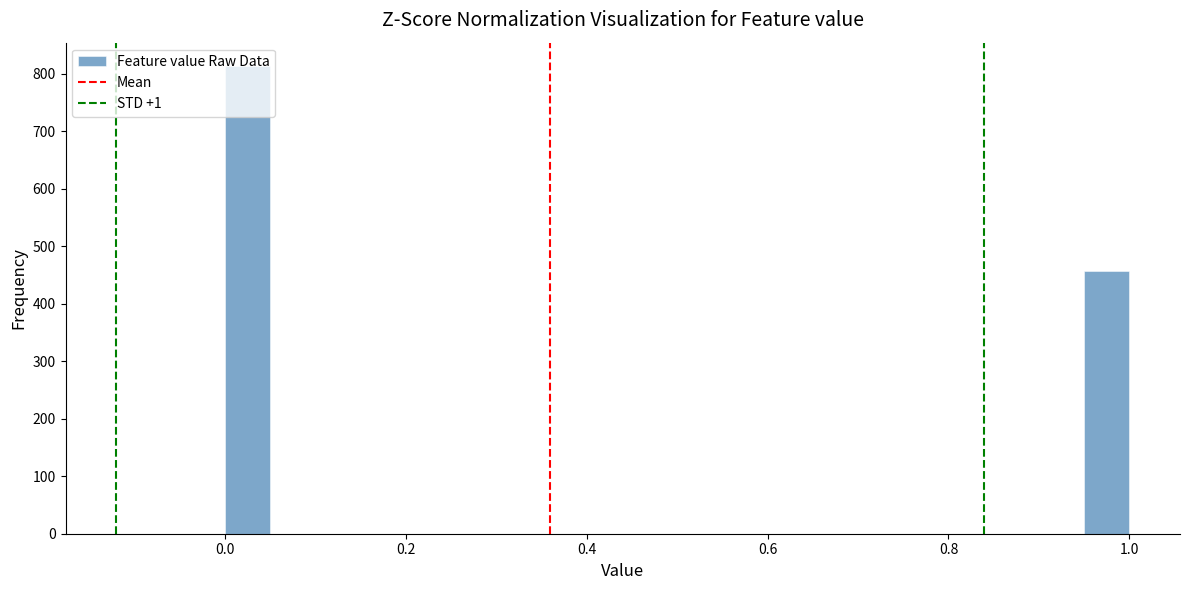

Around what value on the x-axis is the tallest bar? Give the approximate position of its centre, as read against the axis.

0.02